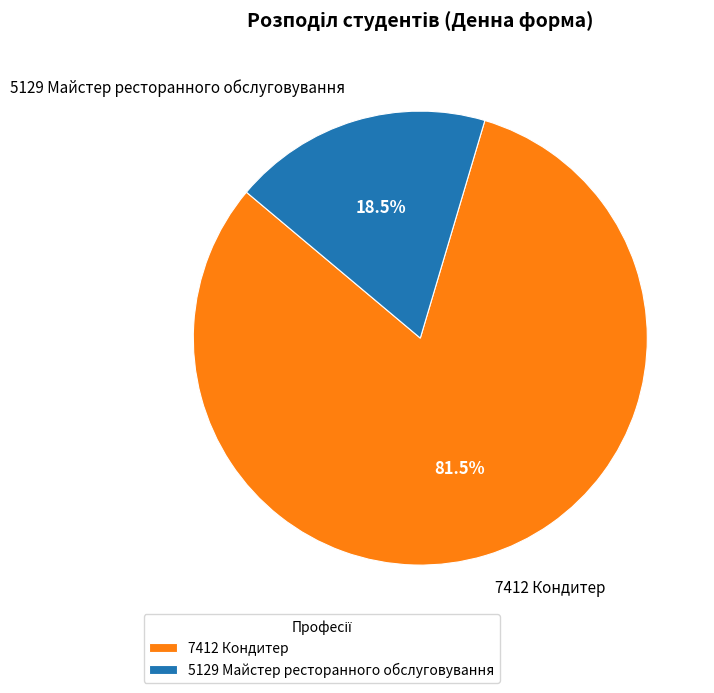

How many segments does this pie chart have?

2